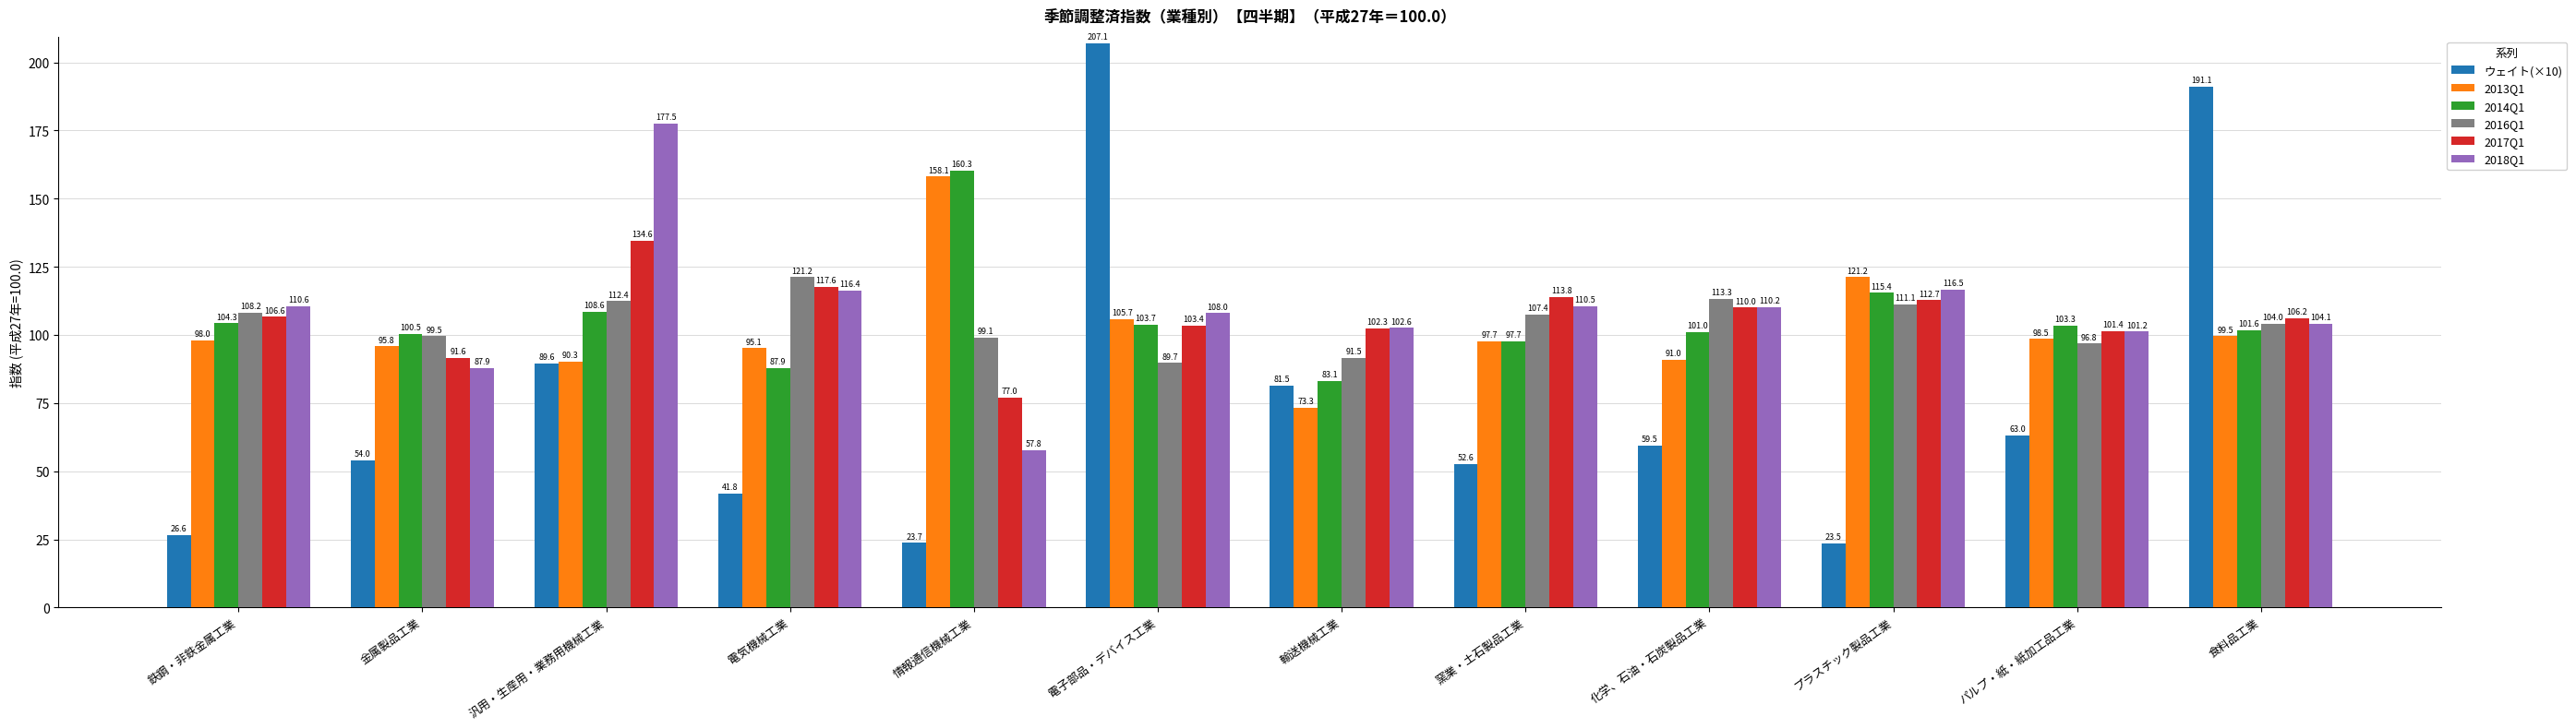

Which label corresponds to the smallest value in the chart?

プラスチック製品工業